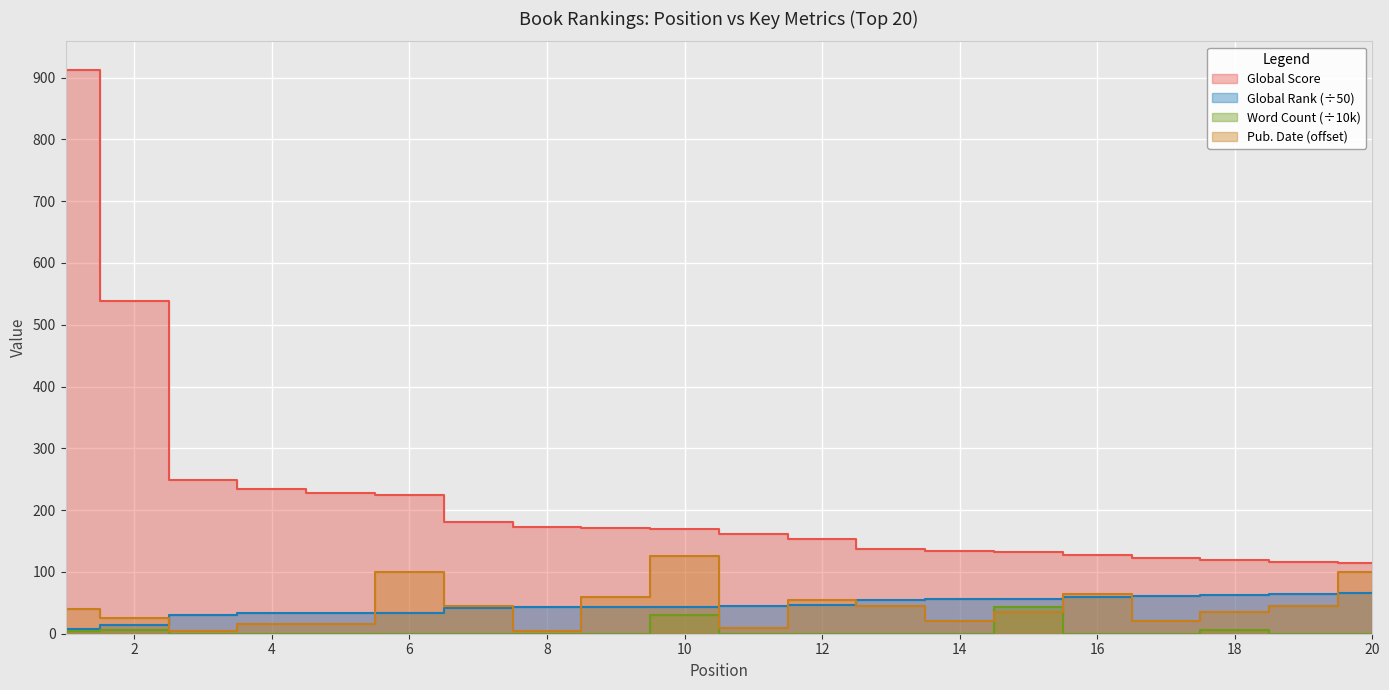

The Global Score series shows 265.3 at 10. True or false?

False